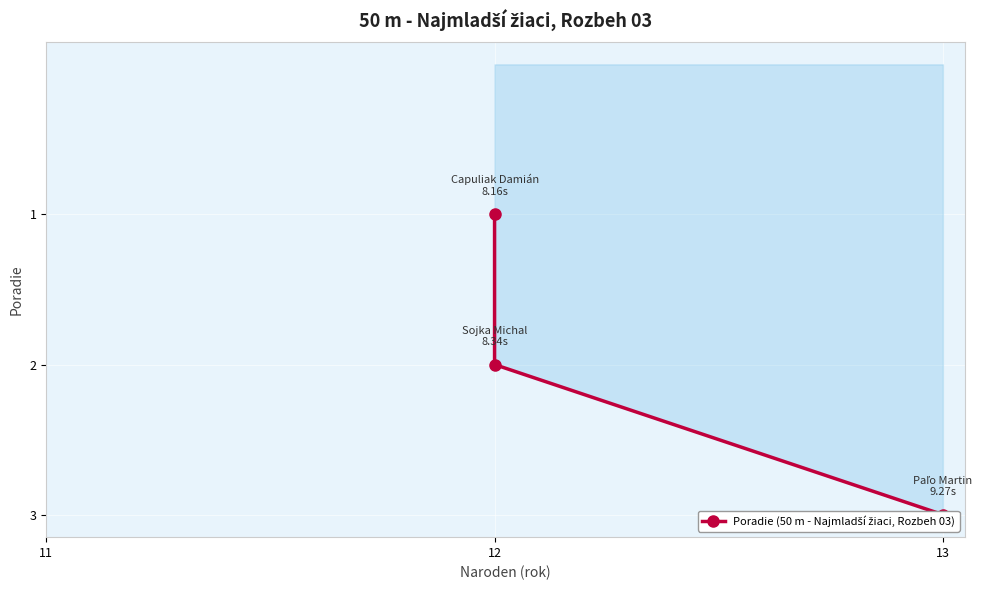

Reading left to right, what are all the values shown in this chart?

1	2	3